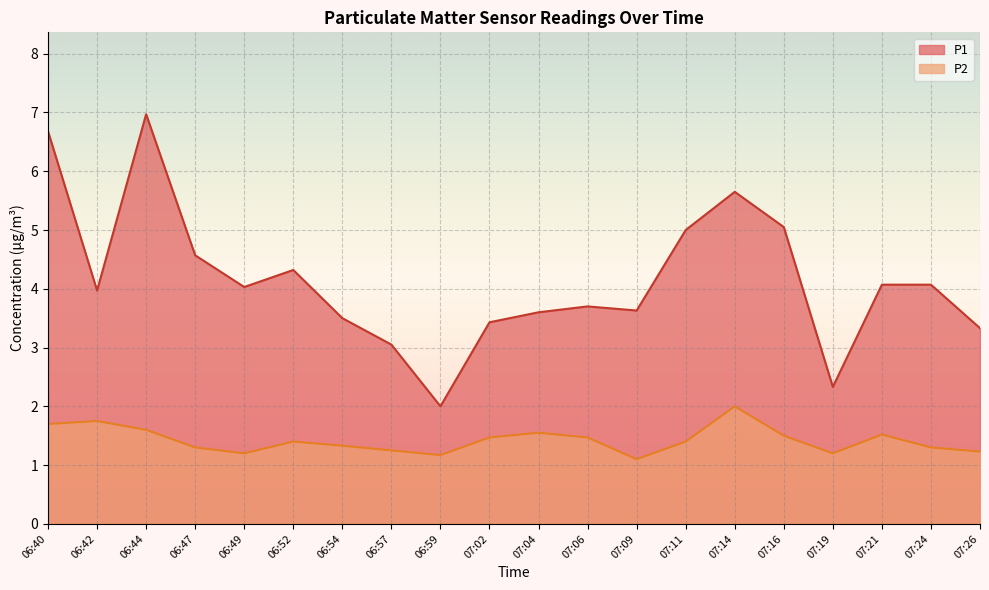

At which category is the sum across all series the highest?

06:44